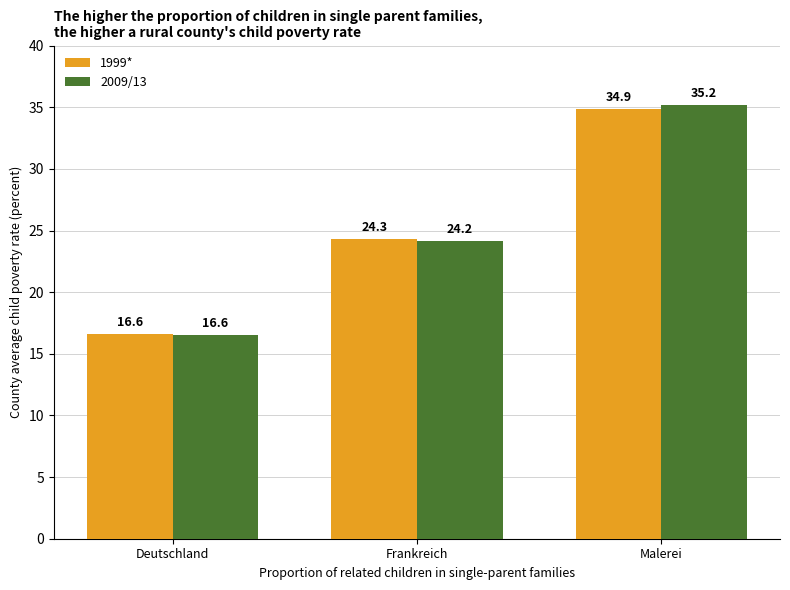

What is the total value across all series at Frankreich?

48.5